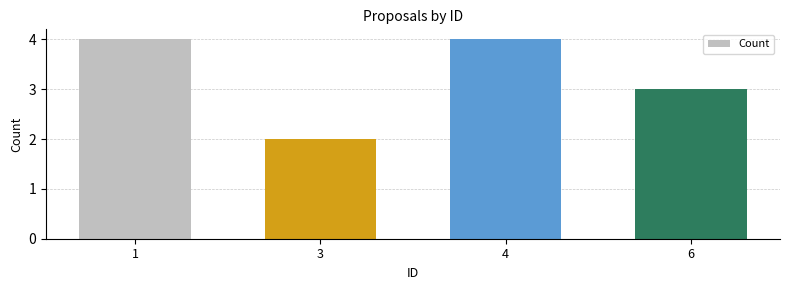

Approximately how many times larger is the value at 1 compared to 3?

2.0